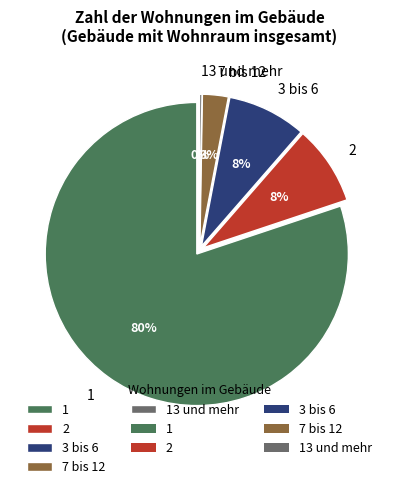

Count the number of slices in the pie.

5